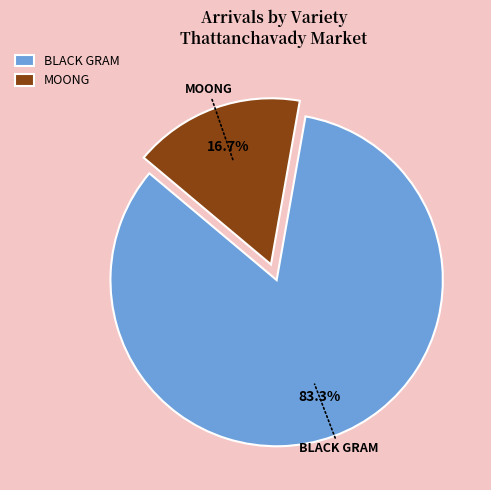

Which has a higher value, MOONG or BLACK GRAM?

BLACK GRAM